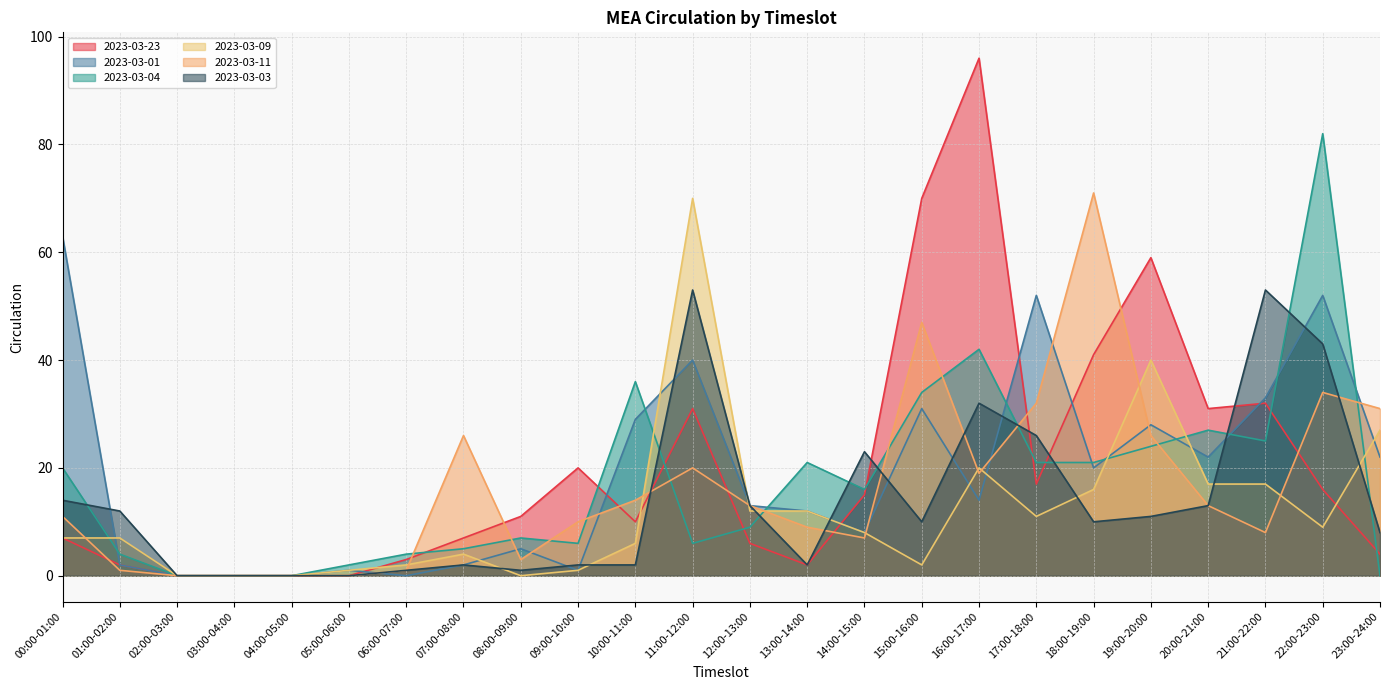

At which label does 2023-03-11 reach its peak?

18:00-19:00